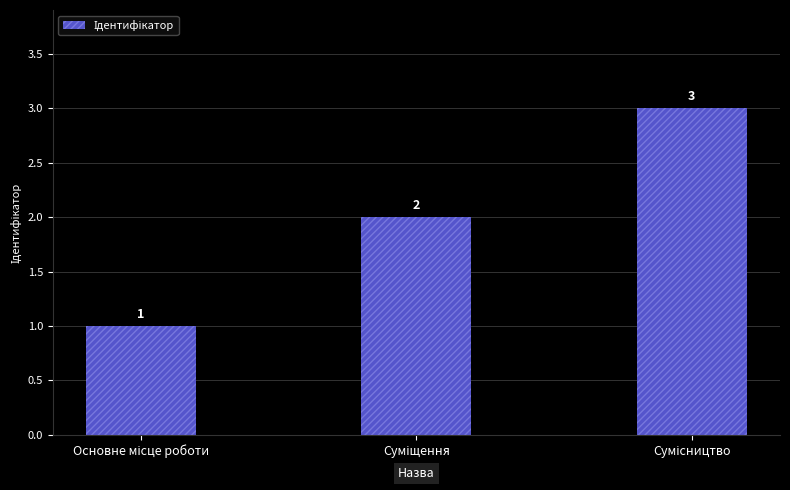

What is the greatest value displayed?

3